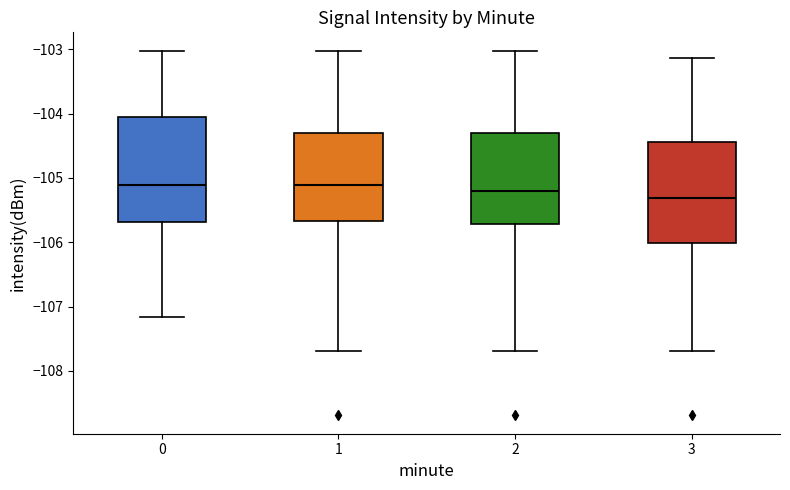

Reading left to right, read every box against the y-axis: the position of its median line, the range the box covers, and the ends of its whiskers. The values are not printed on the chart, so give them approximately, as read against the axis.

0: median -105.1, box -105.7 to -104.1, whiskers -107.2 to -103.0
1: median -105.1, box -105.7 to -104.3, whiskers -107.7 to -103.0
2: median -105.2, box -105.7 to -104.3, whiskers -107.7 to -103.0
3: median -105.3, box -106.0 to -104.4, whiskers -107.7 to -103.1